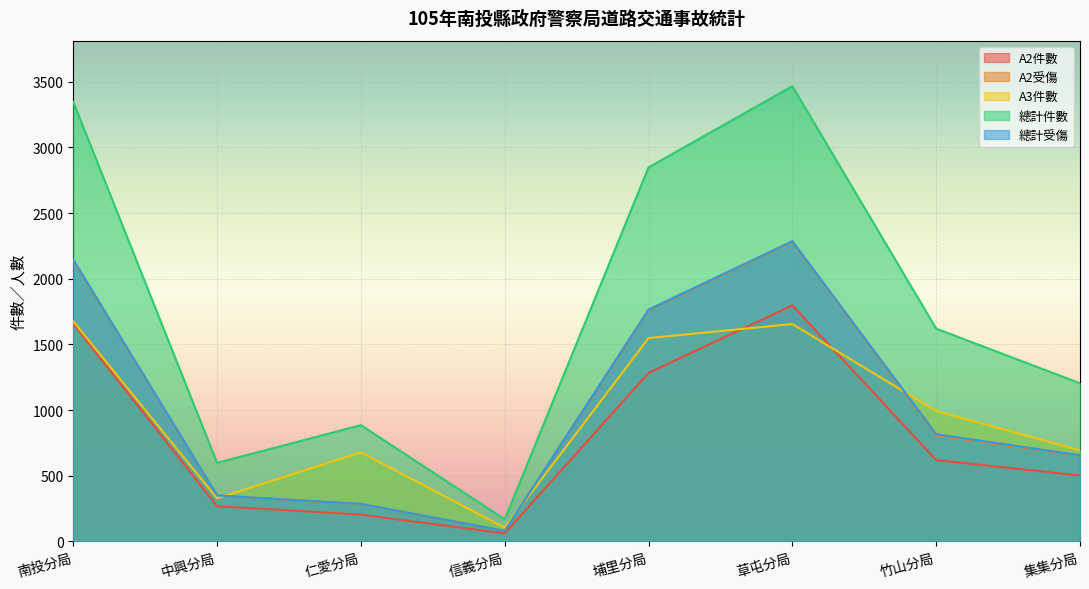

Reading right to left, list all the values displayed in this chart.

A2件數: 502	619	1797	1283	61	204	268	1656
A2受傷: 652	808	2281	1760	80	284	349	2138
A3件數: 694	992	1655	1548	104	678	328	1675
總計件數: 1204	1620	3466	2848	168	885	598	3346
總計受傷: 656	816	2286	1765	80	286	350	2145